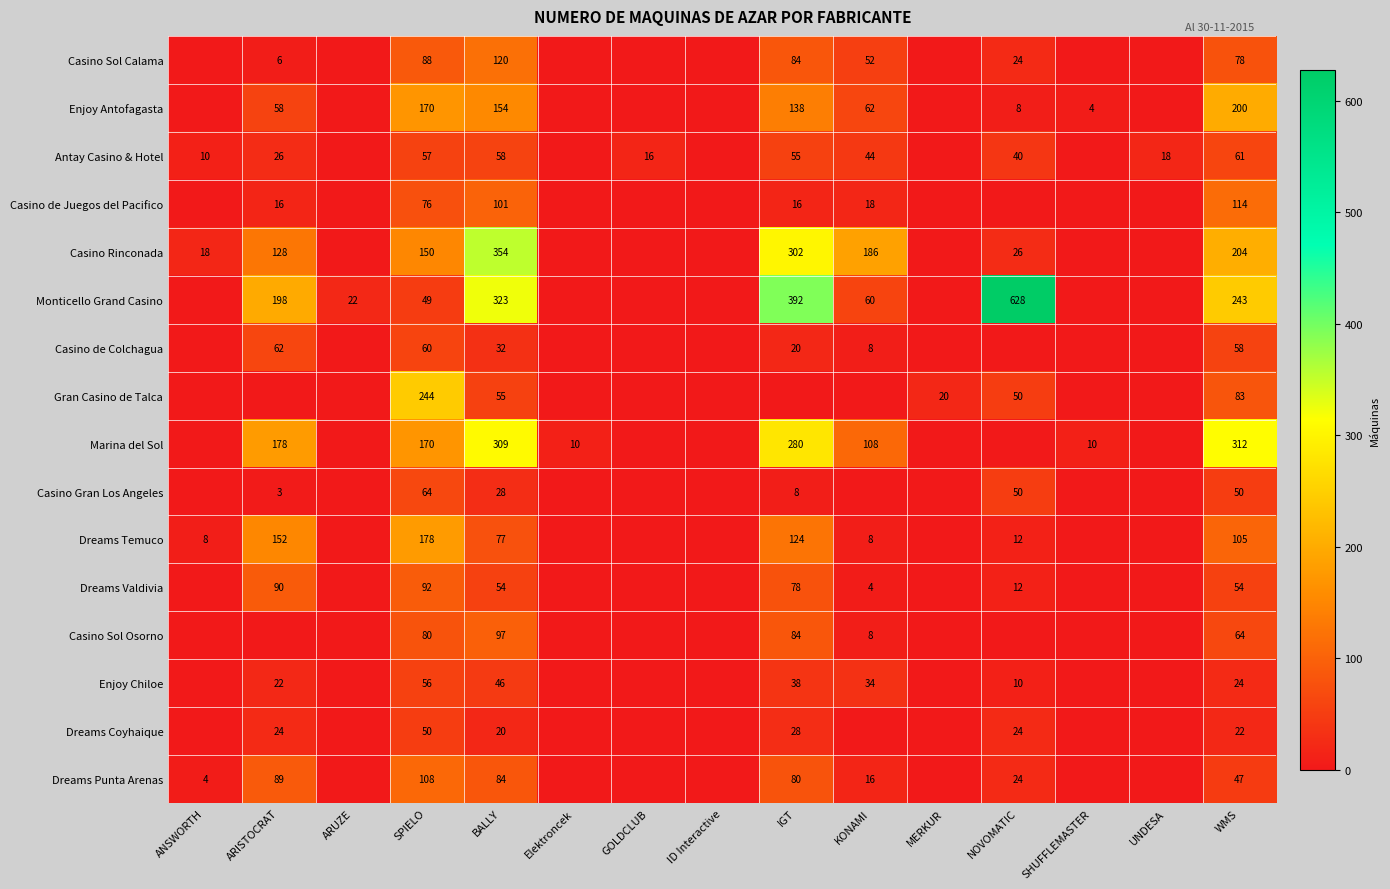

At which label does Casino Rinconada reach its peak?

BALLY